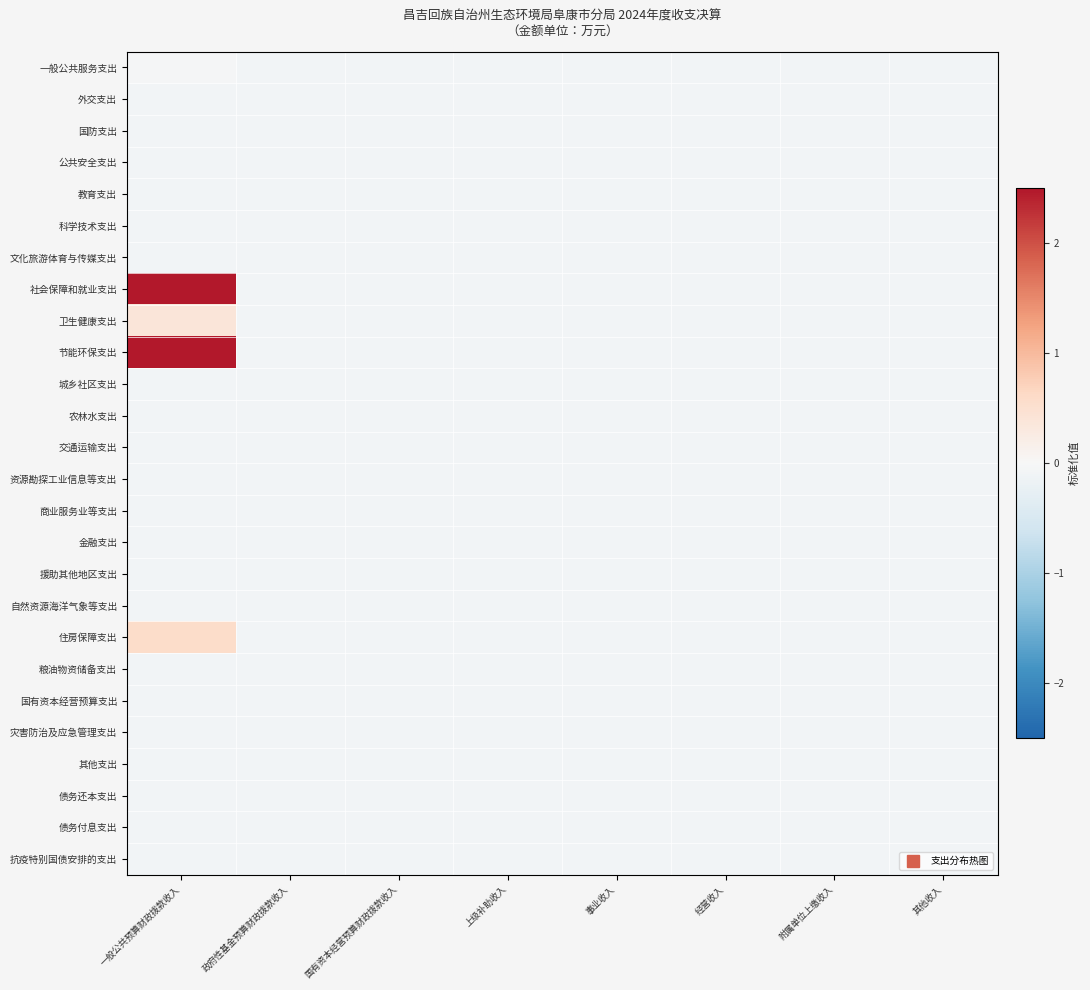

Which category has the lowest value across all series?

政府性基金预算财政拨款收入